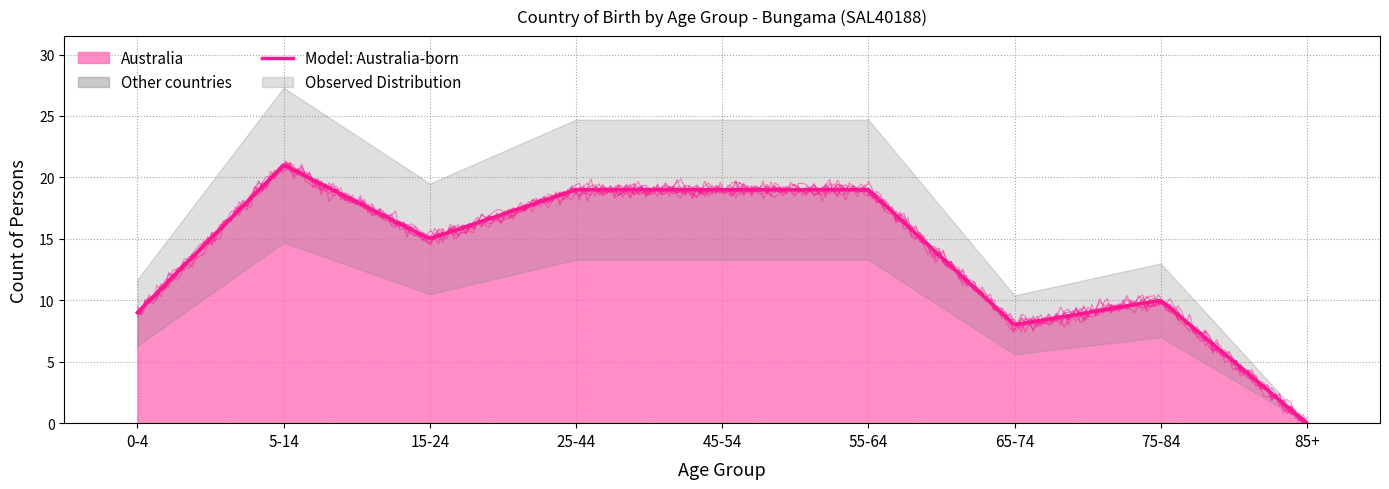

Is it true that the value at 45-54 is 19?

True